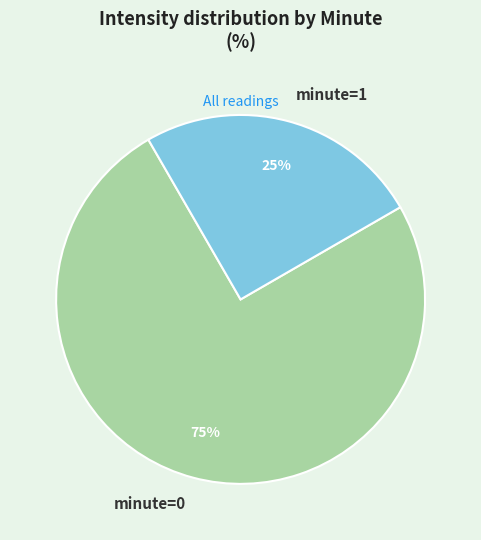

Count the number of slices in the pie.

2